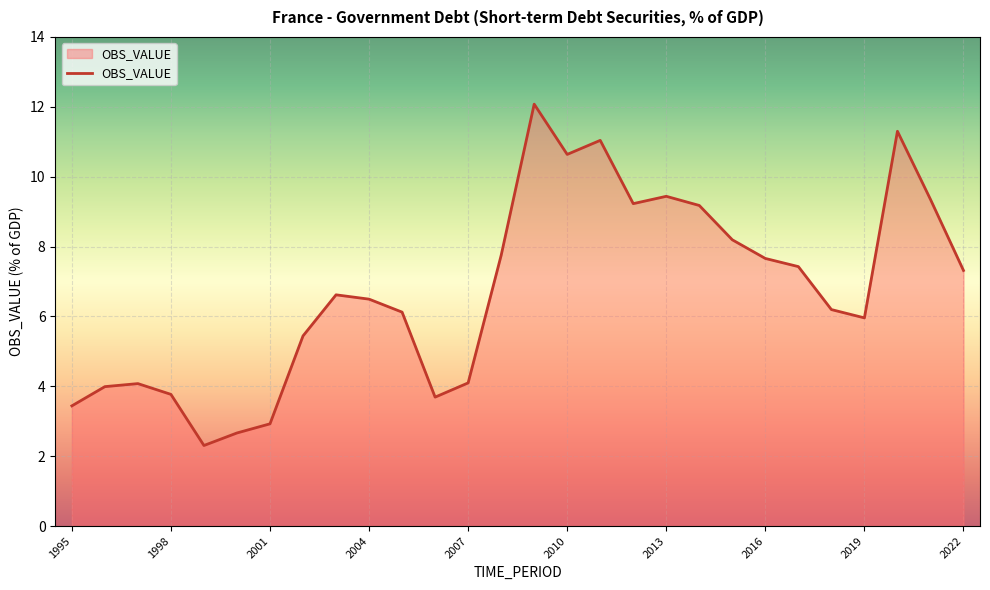

What is the difference between the maximum and minimum values?

9.8